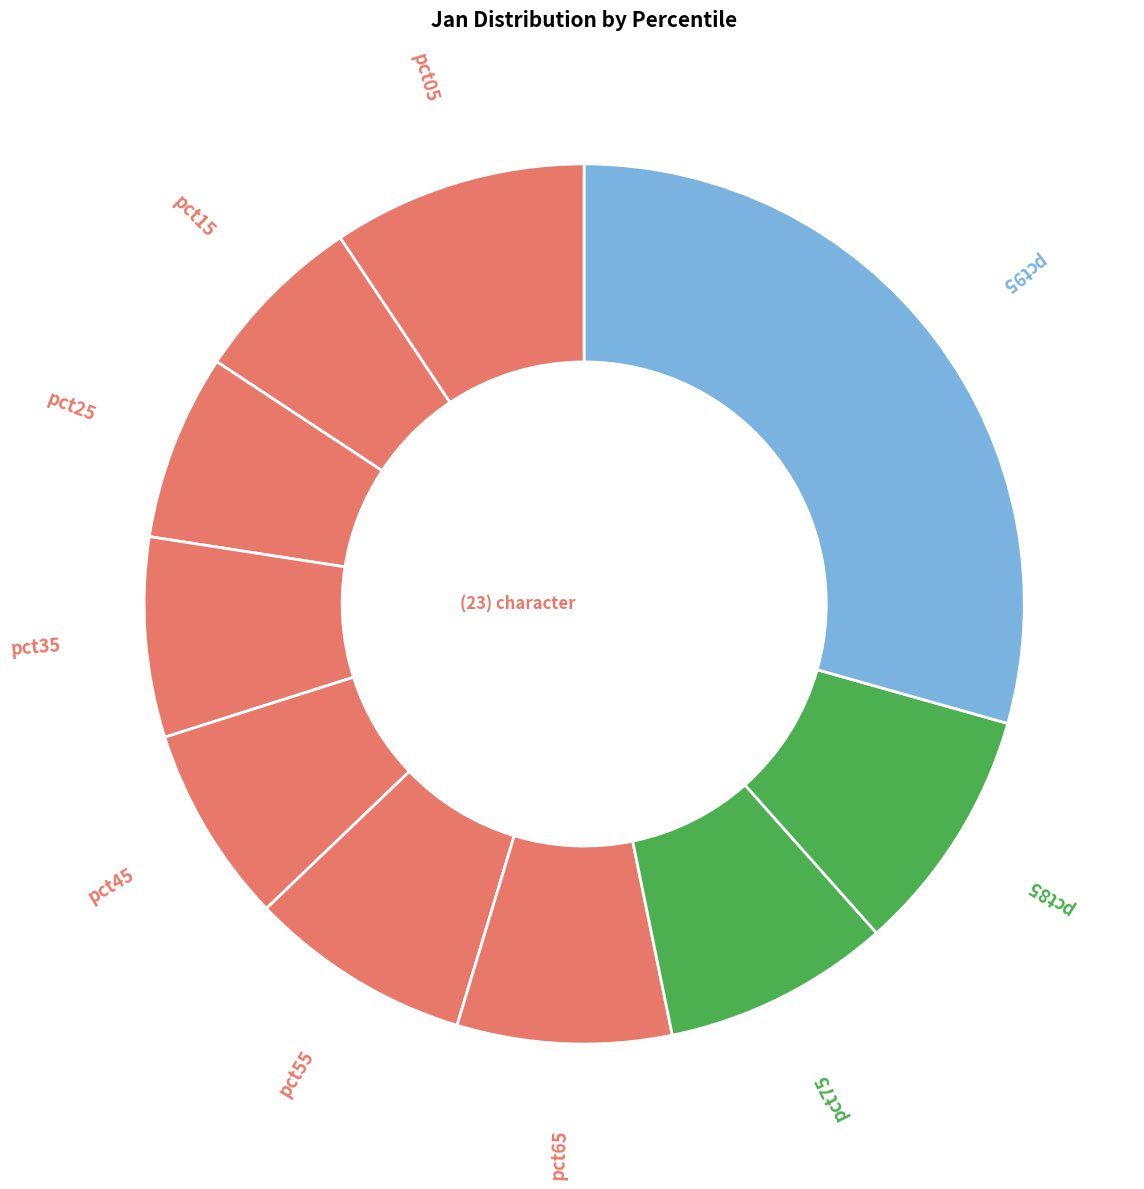

Which category has the biggest portion of the pie?

pct95